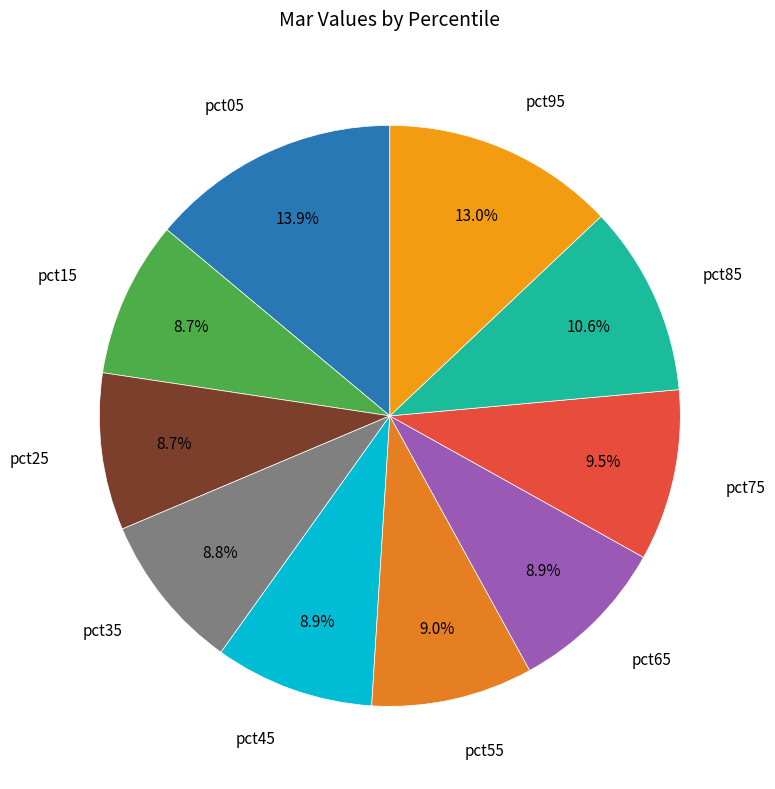

Rank the categories by value from lowest to highest.

pct15, pct25, pct35, pct45, pct65, pct55, pct75, pct85, pct95, pct05